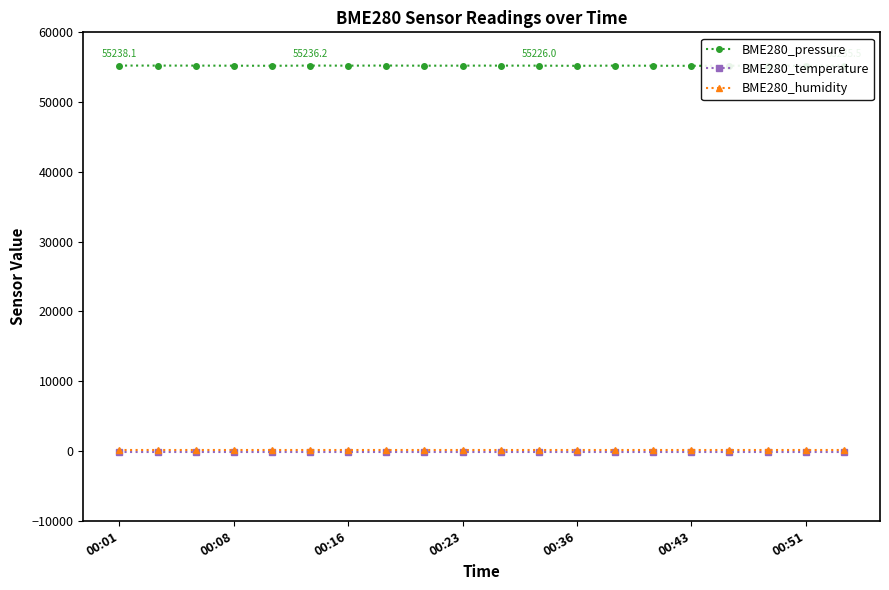

True or false: BME280_pressure and BME280_humidity intersect in this chart.

False